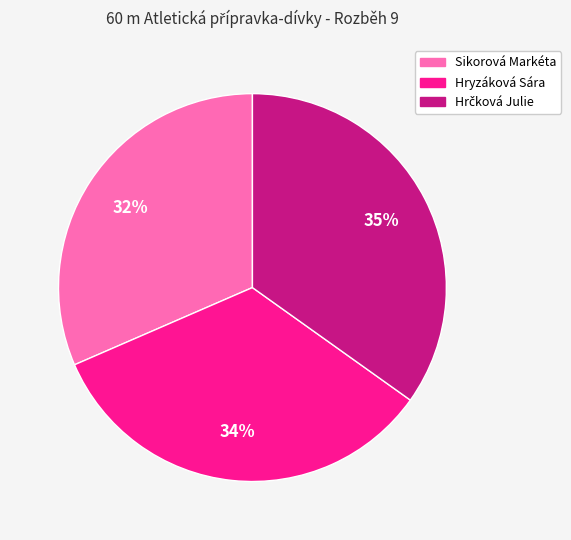

How many segments does this pie chart have?

3